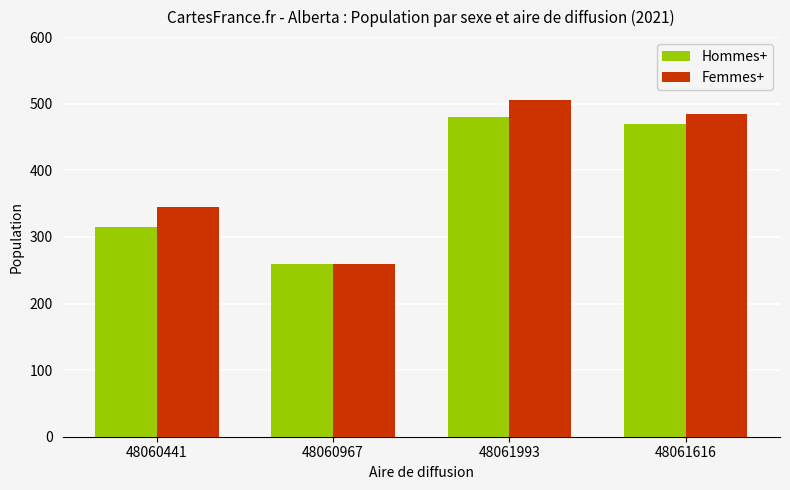

Rank the series by their maximum value, from lowest to highest.

Hommes+, Femmes+